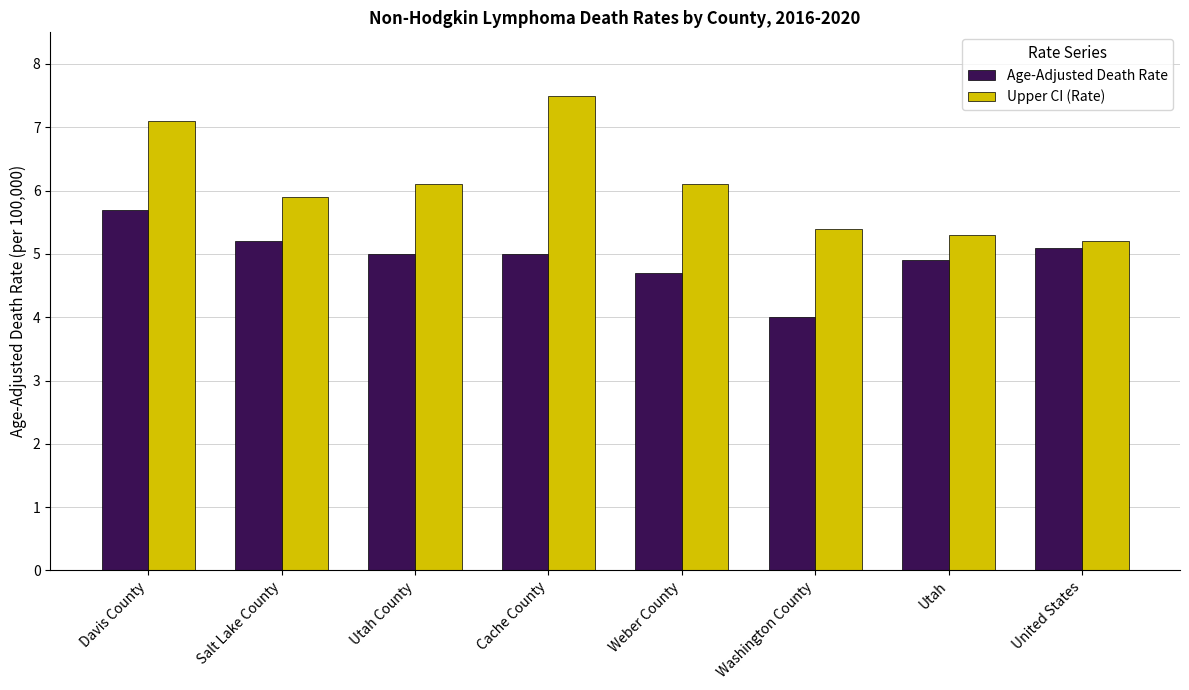

List the series in order of their peak value, lowest first.

Age-Adjusted Death Rate, Upper CI (Rate)